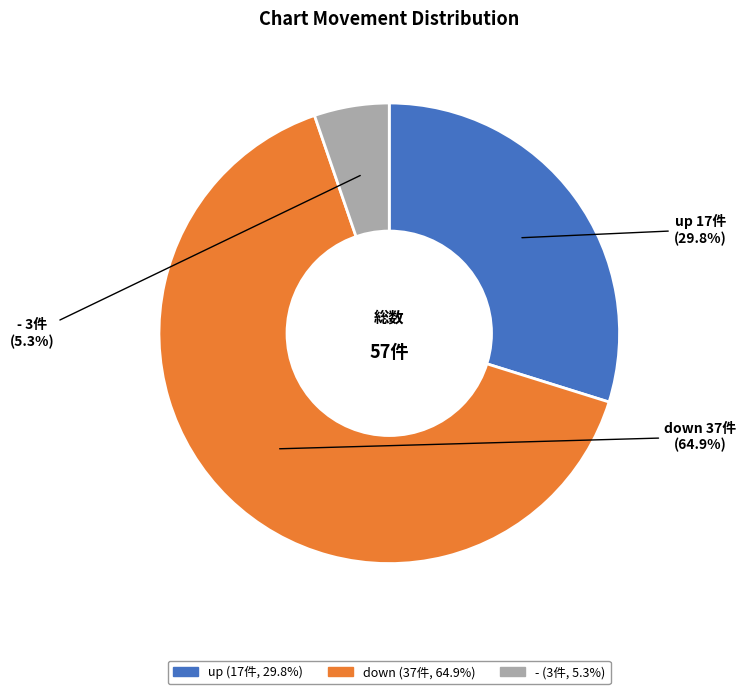

To the nearest percent, what portion does down represent?

65%